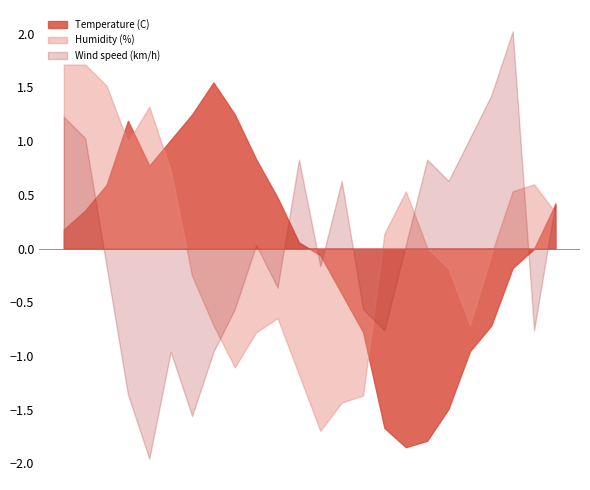

How many times do Wind speed (km/h) and Humidity (%) cross each other?

5